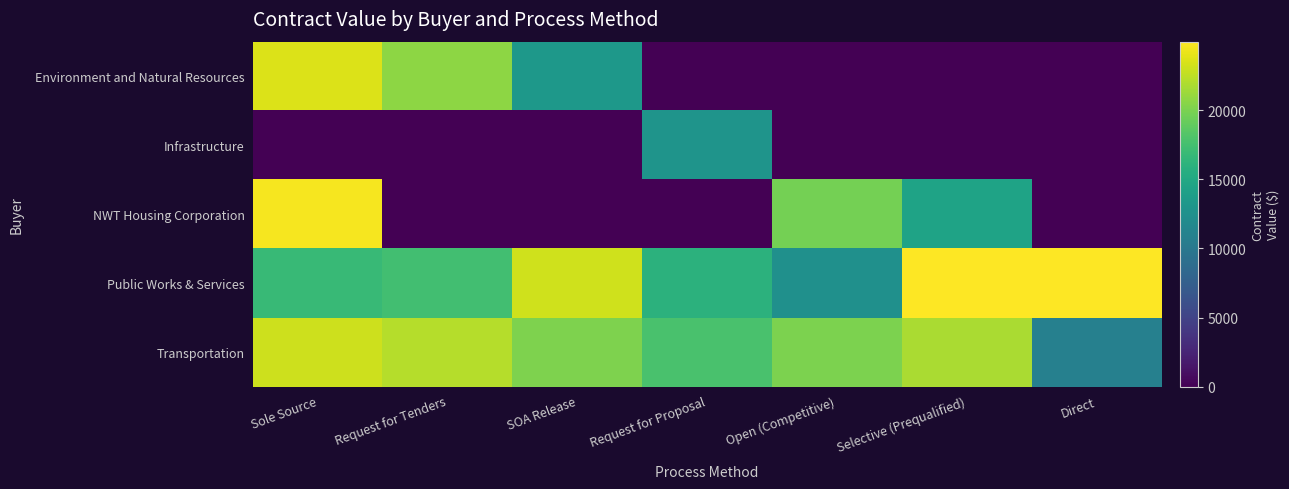

Which category has the highest value across all series?

Selective (Prequalified)